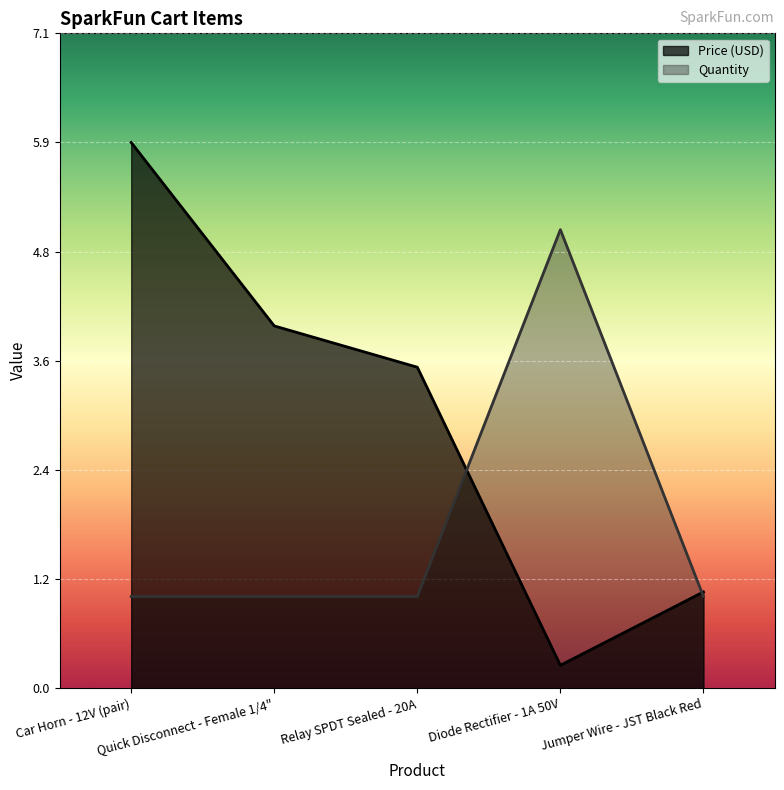

Is it true that Price (USD) equals 3.5 at Relay SPDT Sealed - 20A?

True